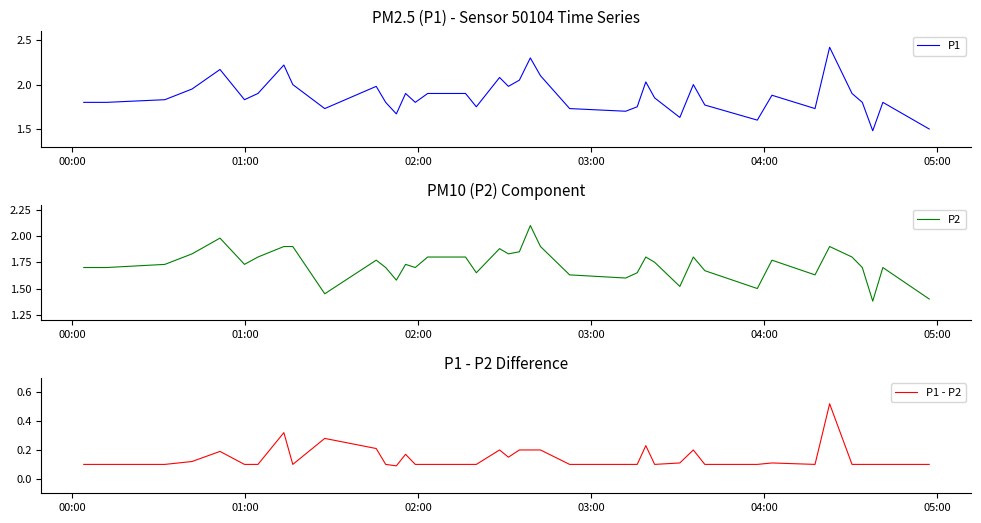

What is the highest value of the P2 series?

2.1